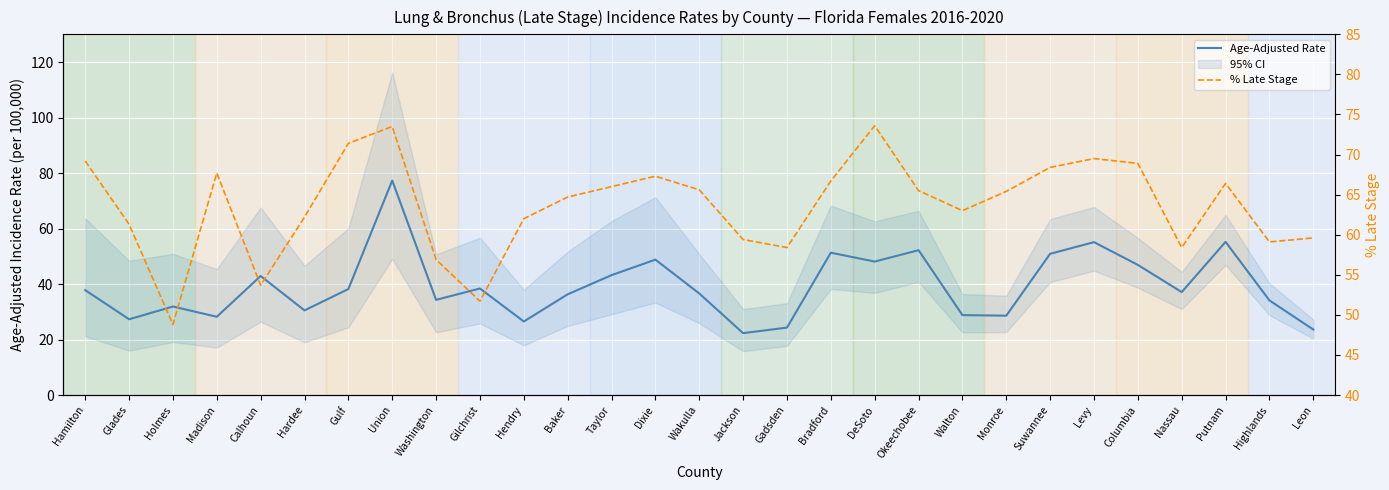

Is the value of Age-Adjusted Rate at Holmes greater than the value of % Late Stage at Suwannee?

No